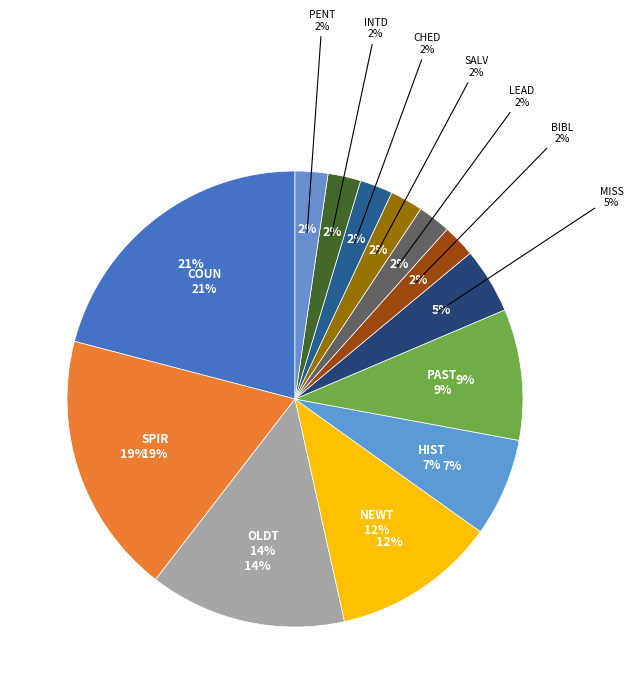

What is the total percentage of NEWT and HIST?

18.6%